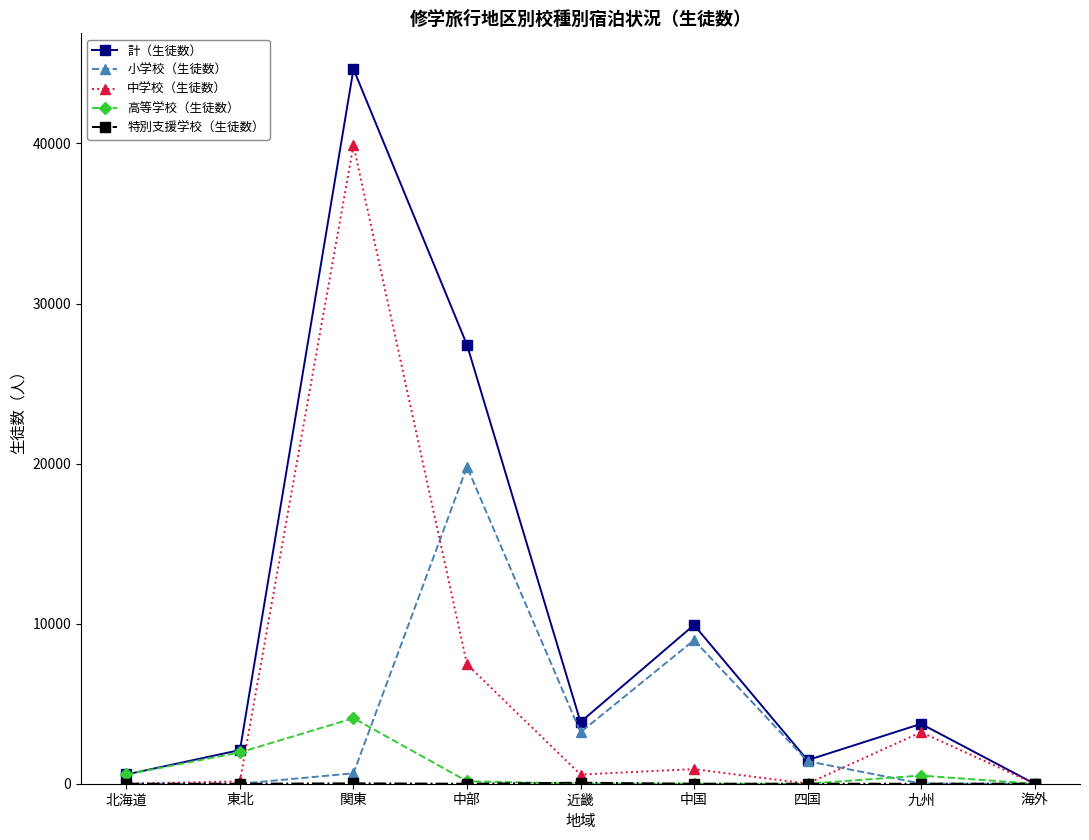

In 計（生徒数）, how many points are higher than both neighbors (excluding endpoints)?

3